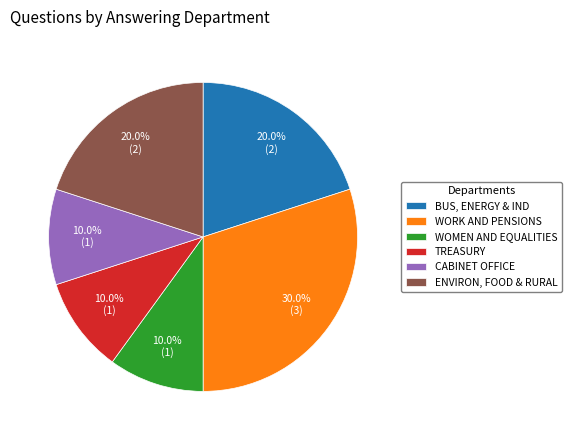

Is there any slice that represents more than half of the pie?

No